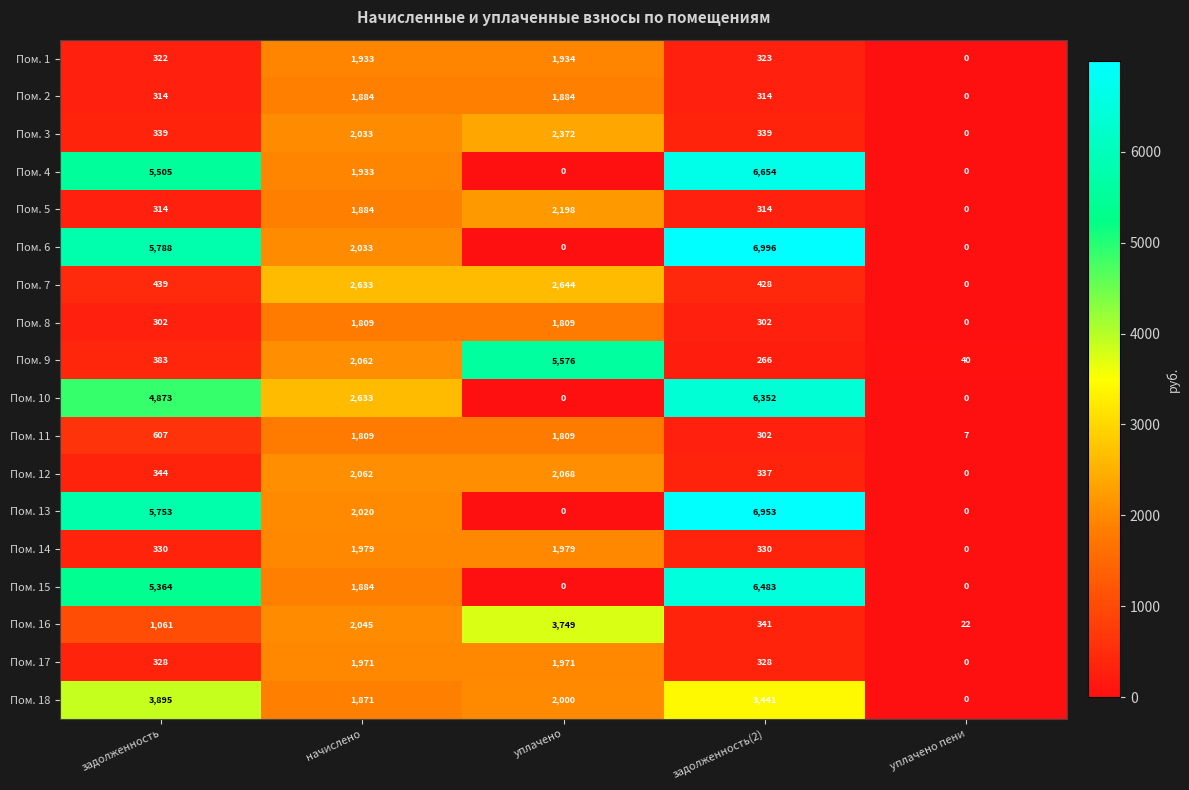

At which label is Пом. 7 closest to 1322?

задолженность